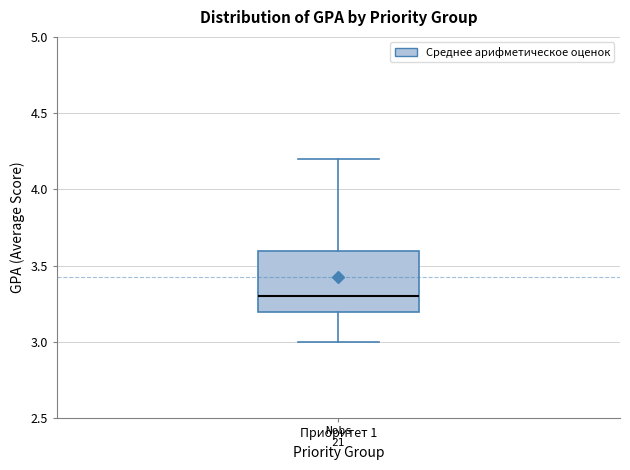

Read this box plot against the y-axis: the position of the median line, the range covered by the box, and the ends of both whiskers. The values are not printed on the chart, so give them approximately, as read against the axis.

median 3.3, box 3.2 to 3.6, whiskers 3.0 to 4.2